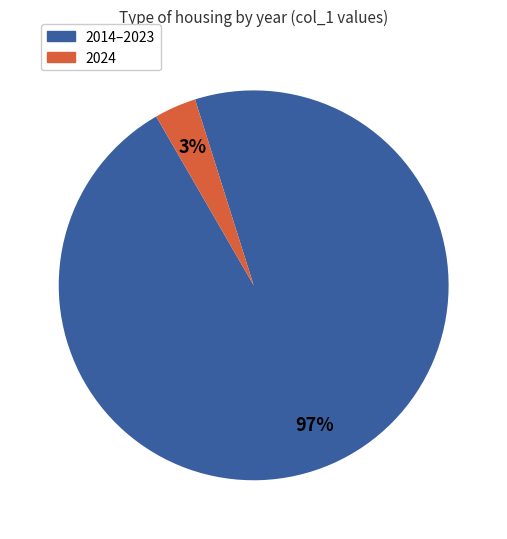

Combined, do 2014–2023 and 2024 account for over 50%?

Yes